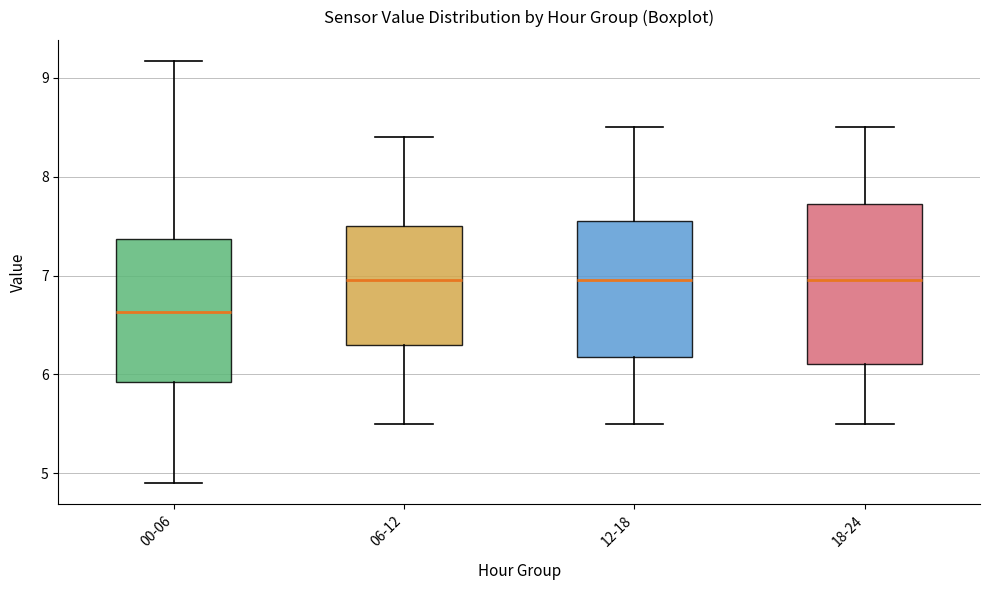

Reading left to right, transcribe this box plot: for each box, give where its median line is, the range the box spans, and where its two whiskers end, as read against the y-axis. The values are not printed on the chart, so give them approximately, as read against the axis.

00-06: median 6.6, box 5.9 to 7.4, whiskers 4.9 to 9.2
06-12: median 7.0, box 6.3 to 7.5, whiskers 5.5 to 8.4
12-18: median 7.0, box 6.2 to 7.6, whiskers 5.5 to 8.5
18-24: median 7.0, box 6.1 to 7.7, whiskers 5.5 to 8.5